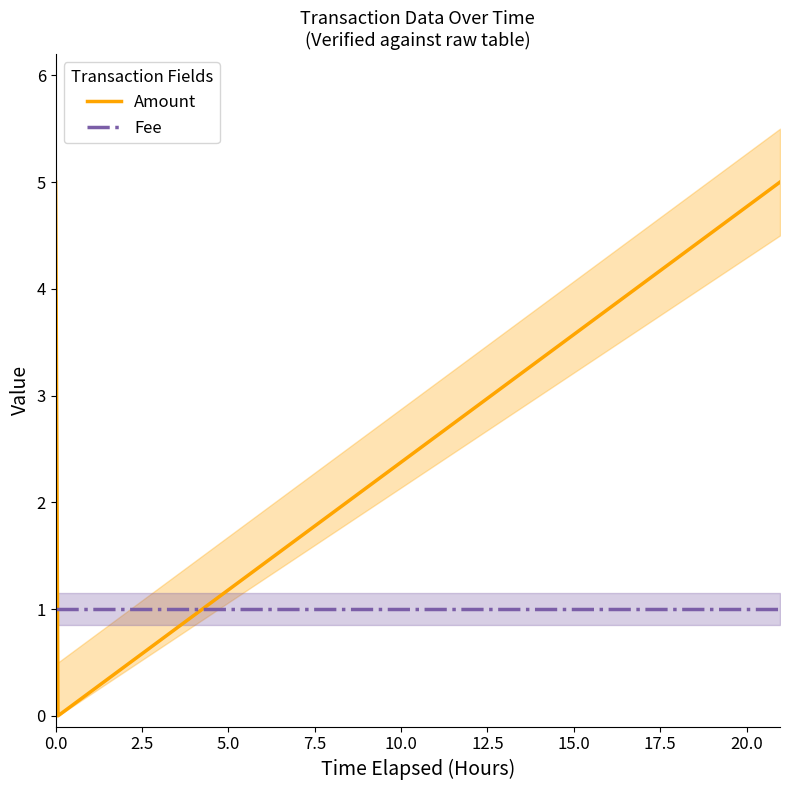

Does the chart have visible grid lines?

No